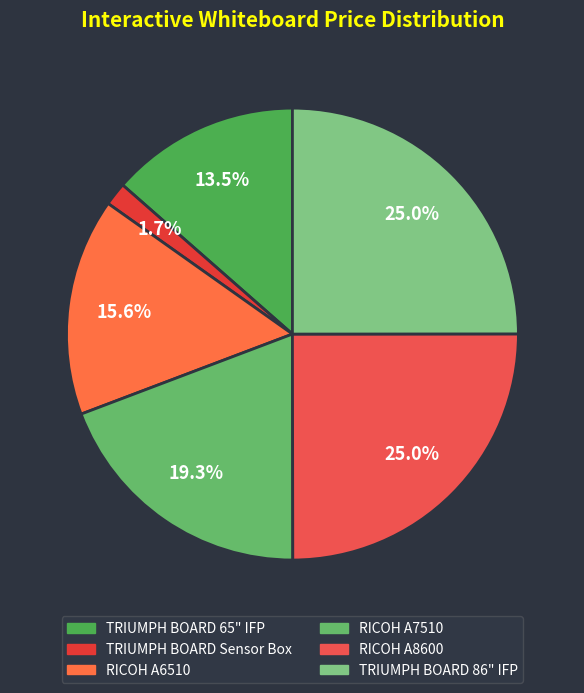

How many slices are in this pie chart?

6